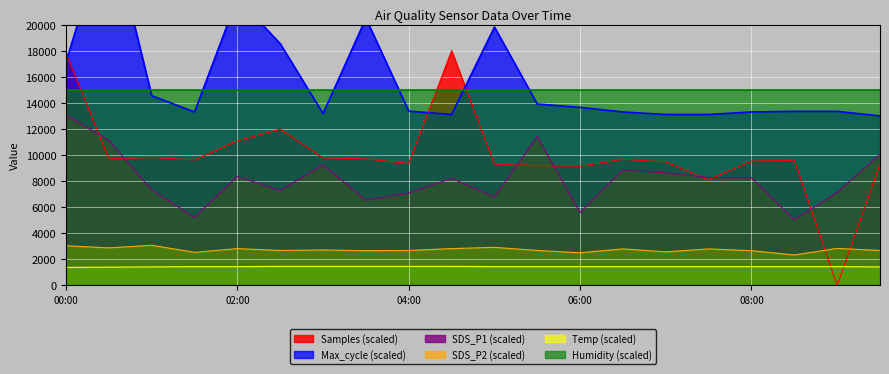

Which has a higher value, 06:00 or 01:00?

01:00